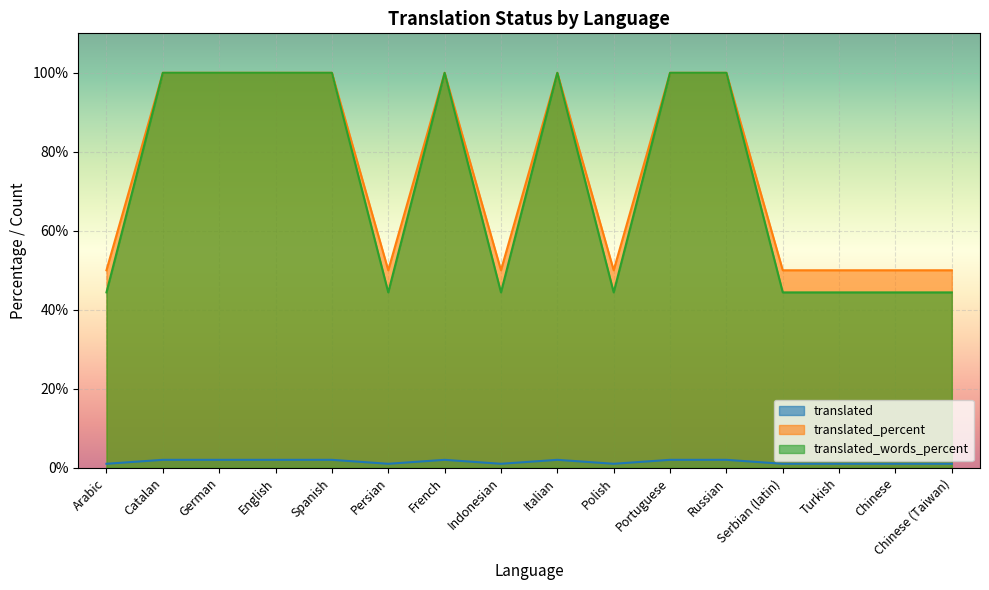

Rank the categories by translated value from highest to lowest.

Catalan, German, English, Spanish, French, Italian, Portuguese, Russian, Arabic, Persian, Indonesian, Polish, Serbian (latin), Turkish, Chinese, Chinese (Taiwan)